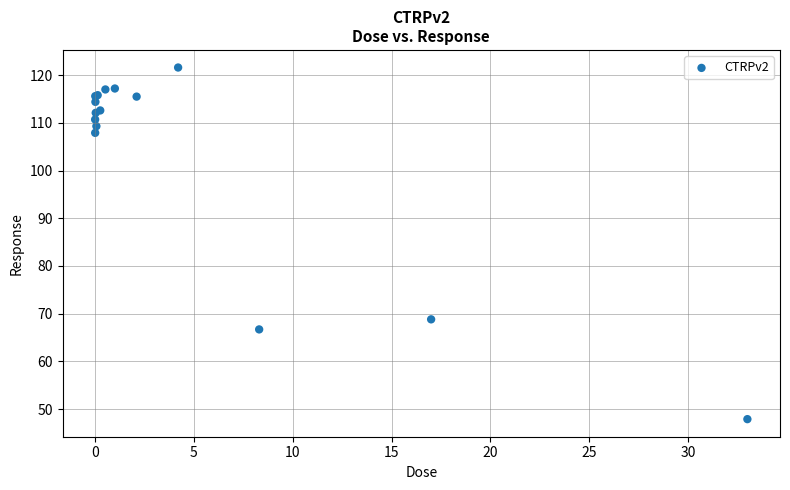

What Y value in the scatter plot is closest to 84?

68.8